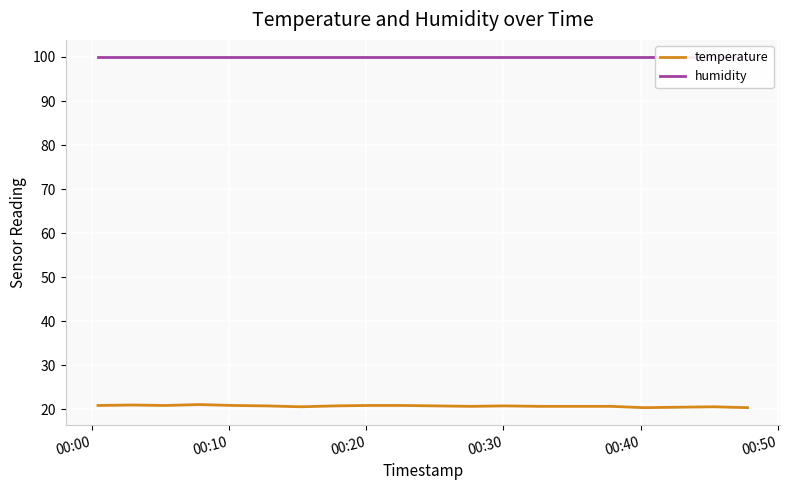

How many interior local valleys does the temperature series have?

4